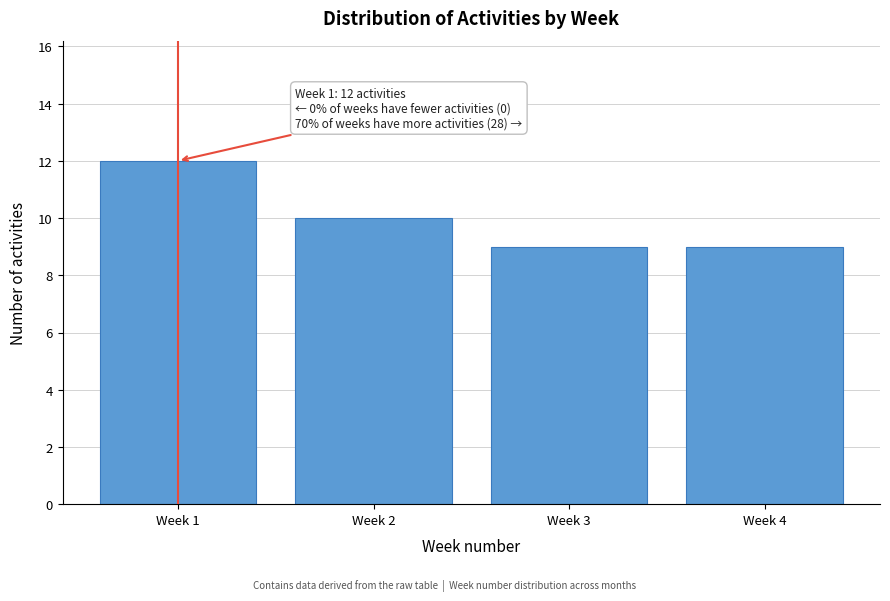

Reading right to left, what are all the values shown in this chart?

9	9	10	12